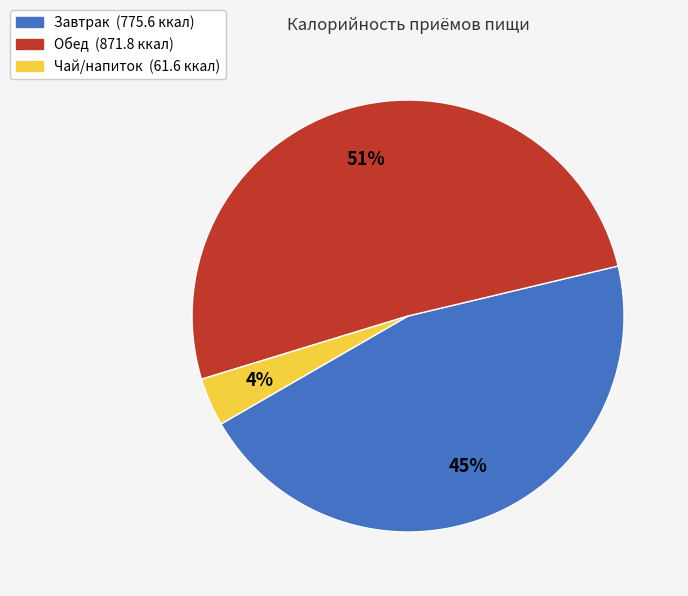

Between Завтрак and Обед, which is larger?

Обед